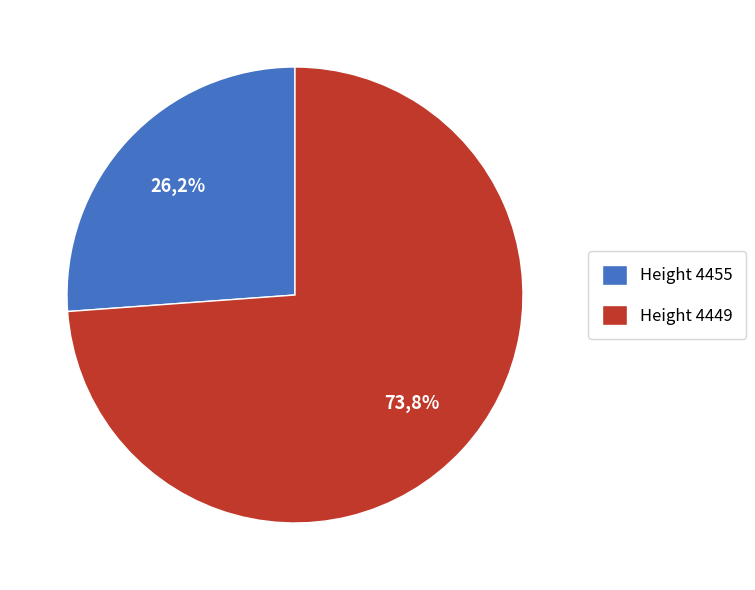

The 4455 slice represents 26% of the pie. True or false?

True